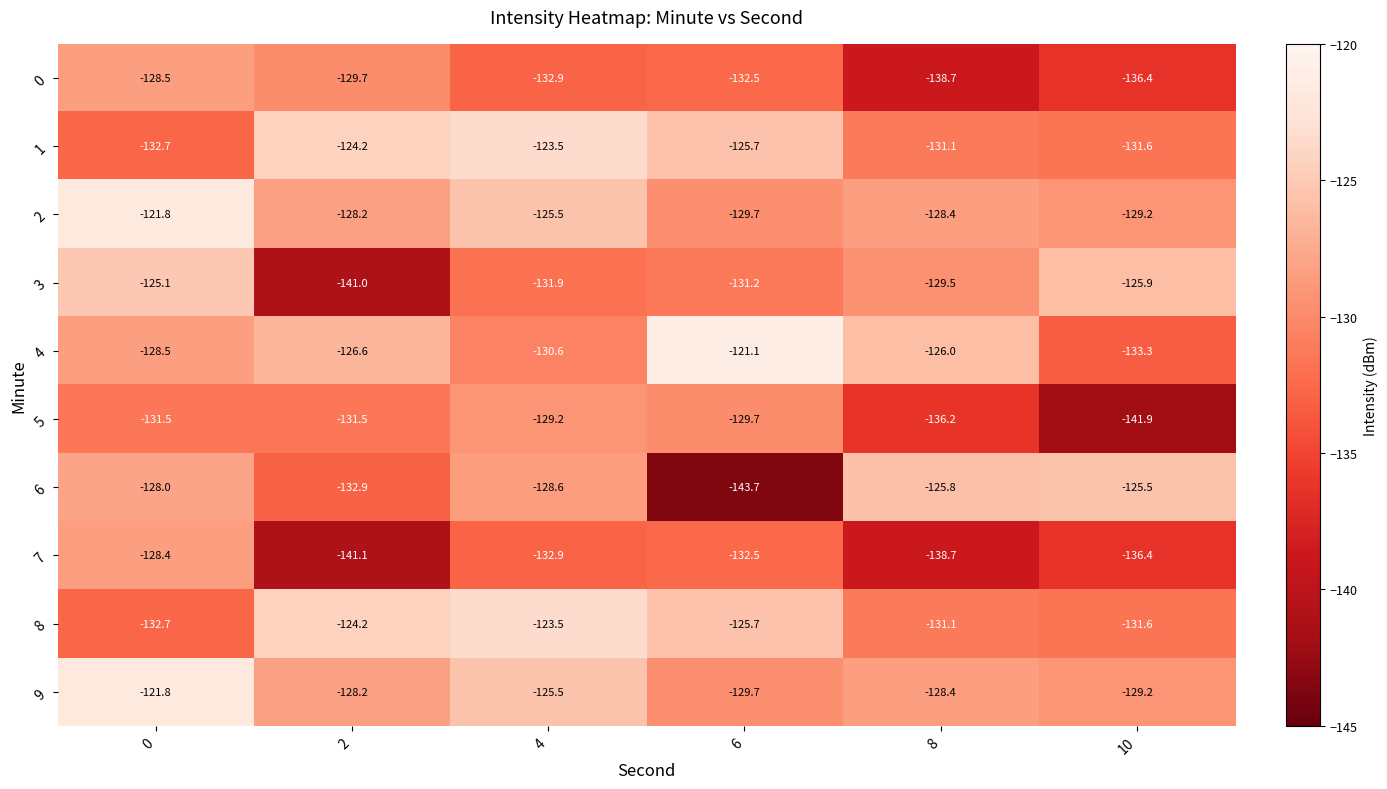

Rank the categories by 6 value from highest to lowest.

10, 8, 0, 4, 2, 6